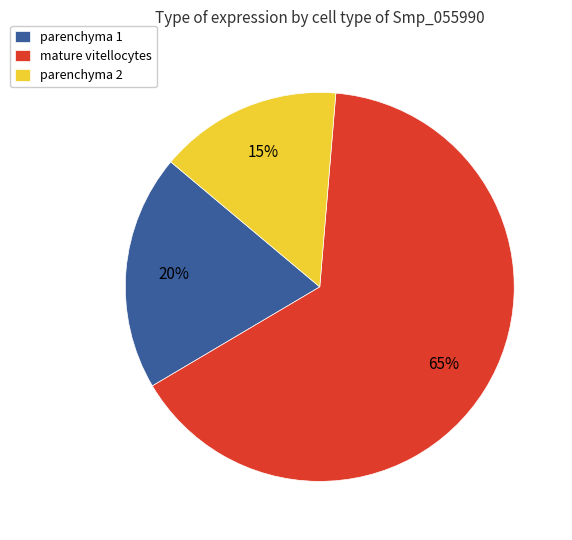

Is there a majority slice in this chart?

Yes